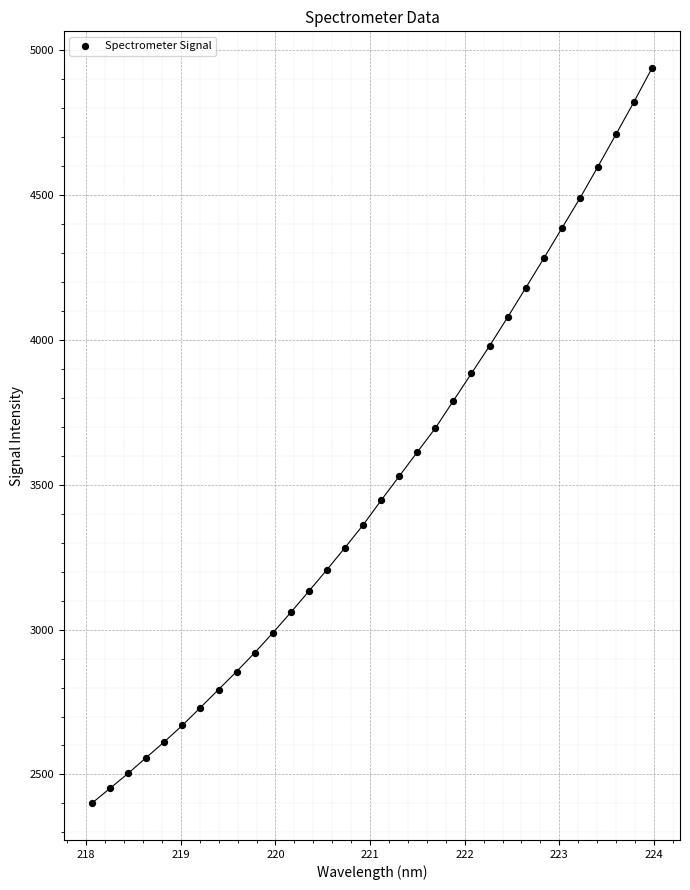

What is the range of X values (max minus min)?

5.9